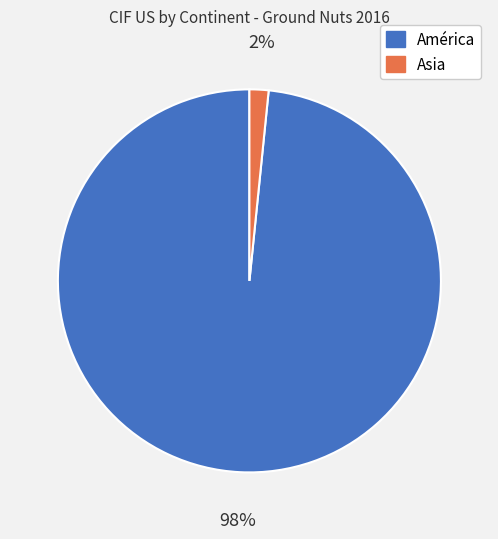

Which category has the smallest portion of the pie?

Asia